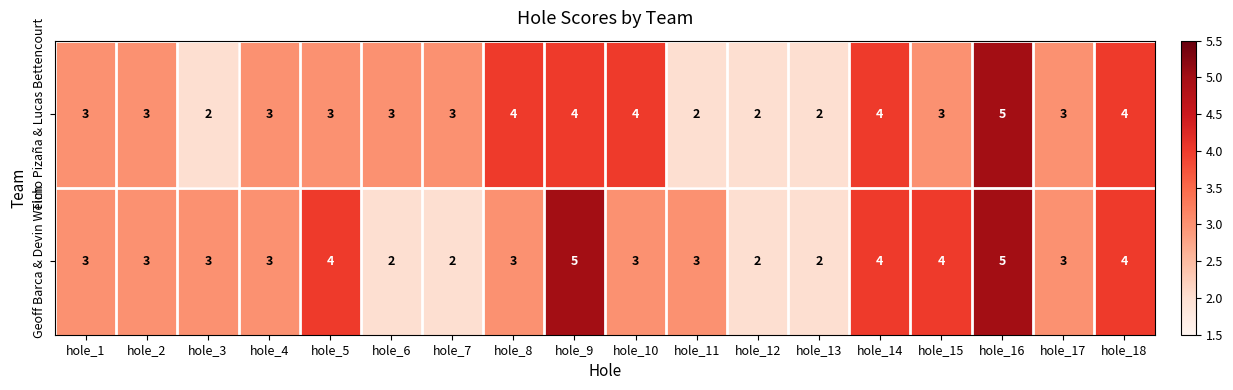

What is the average value of the Timo Pizaña & Lucas Bettencourt series?

3